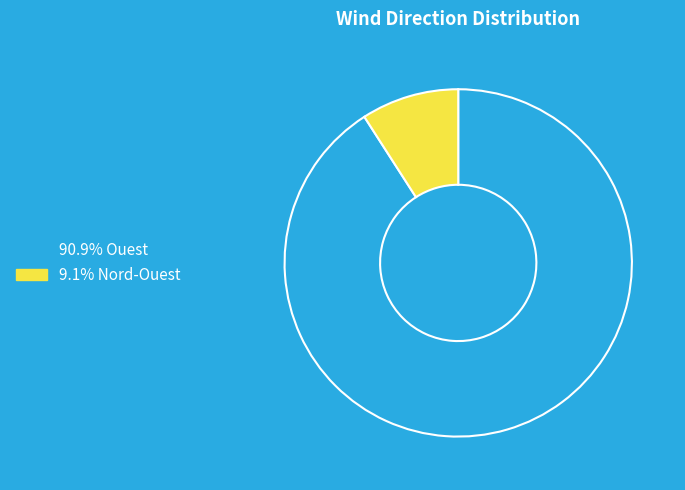

Do 9.1% Nord-Ouest and 90.9% Ouest together represent more than half of the pie?

Yes